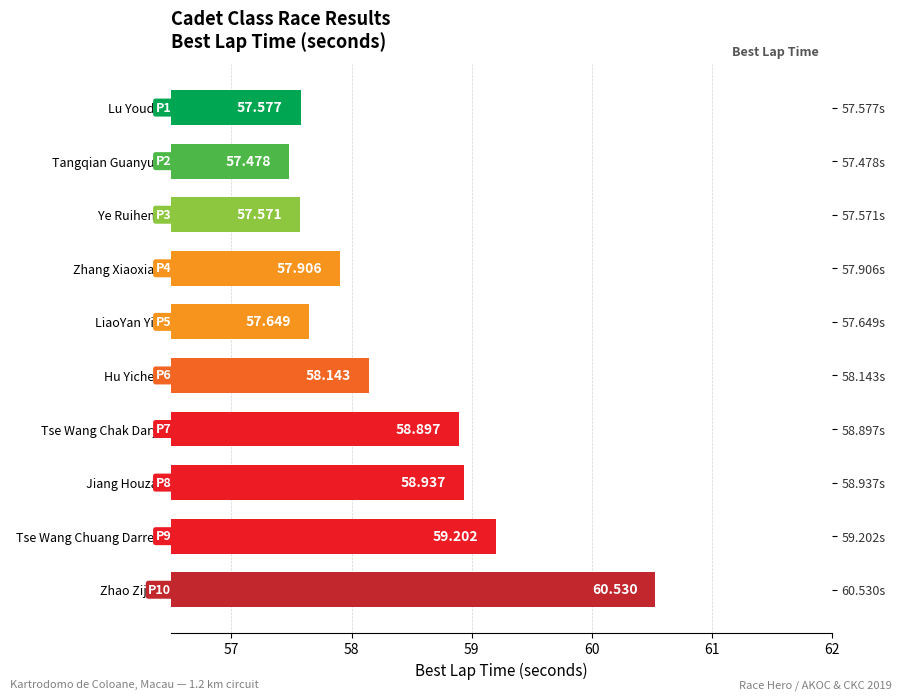

How many bars are there in total?

10